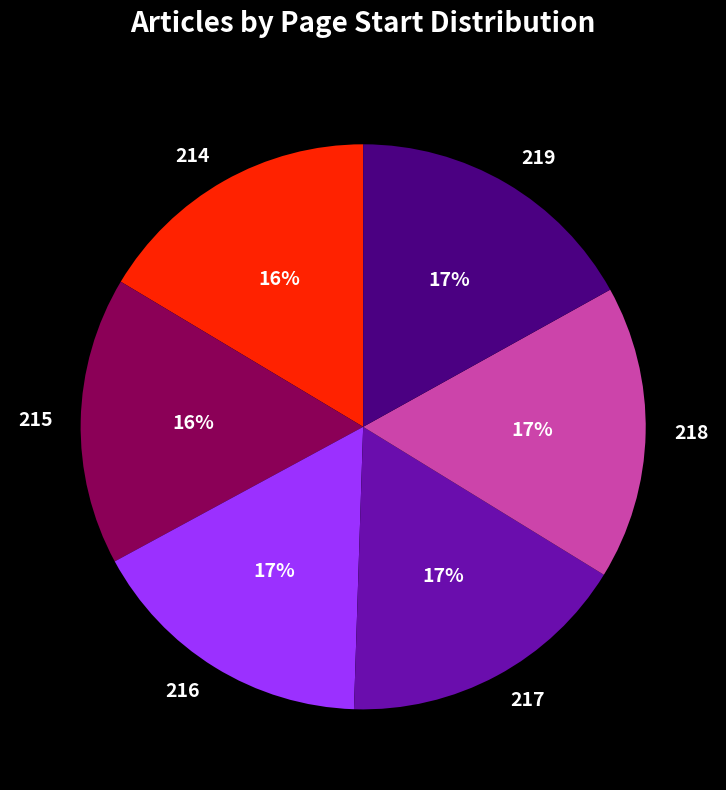

What is the ratio of the value at 214 to the value at 215?

1.0